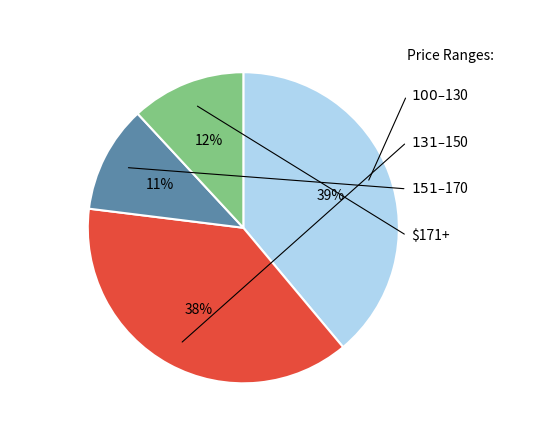

Is there a majority slice in this chart?

No